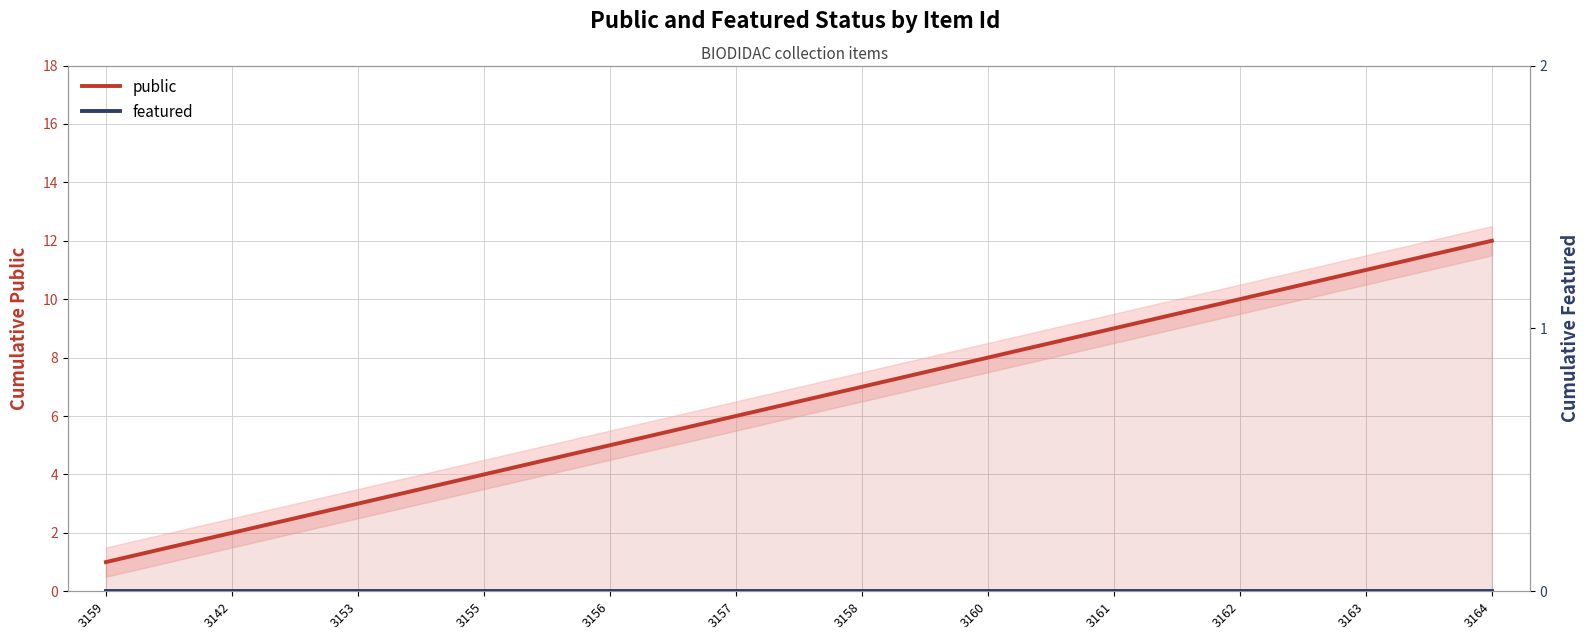

At which category is the sum across all series the highest?

3164